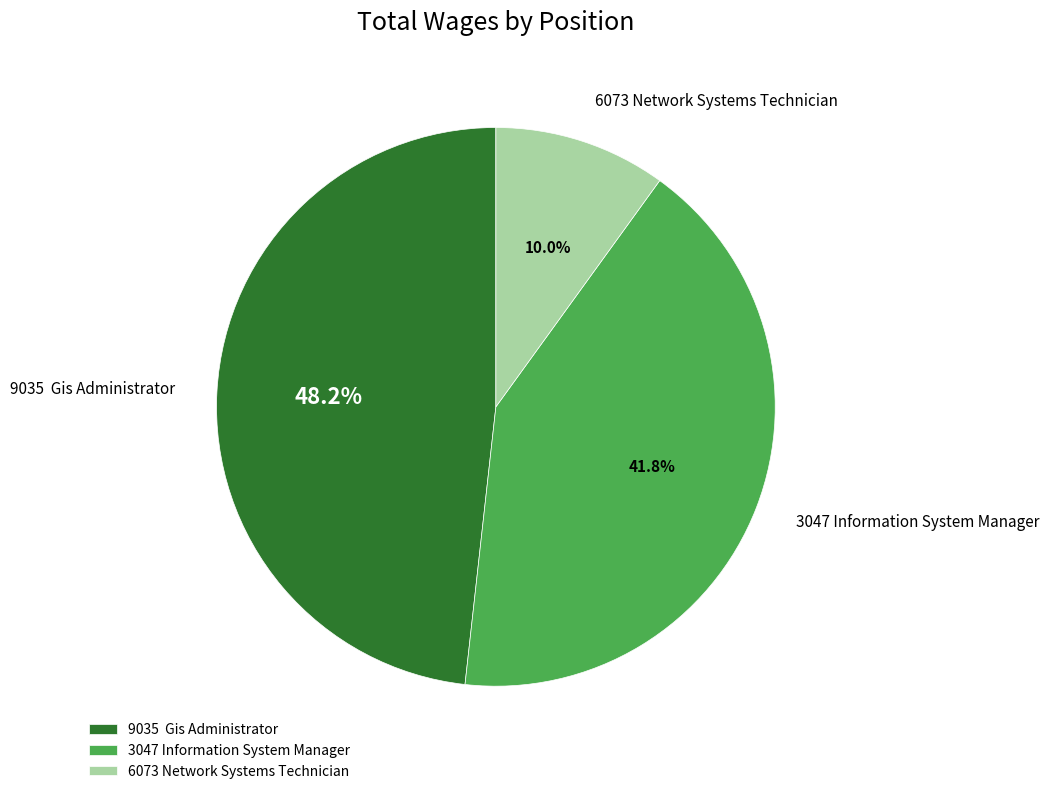

Rank the categories by value from lowest to highest.

6073 Network Systems Technician, 3047 Information System Manager, 9035 Gis Administrator